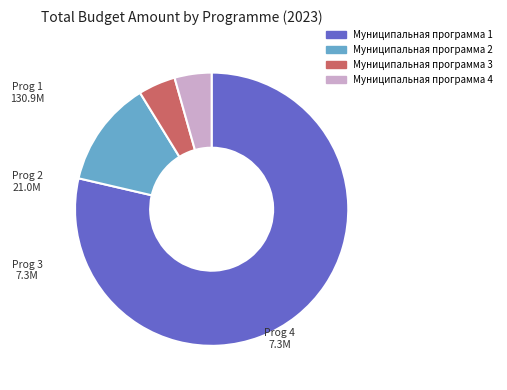

Is it true that Муниципальная программа 3 is 16% of the pie?

False